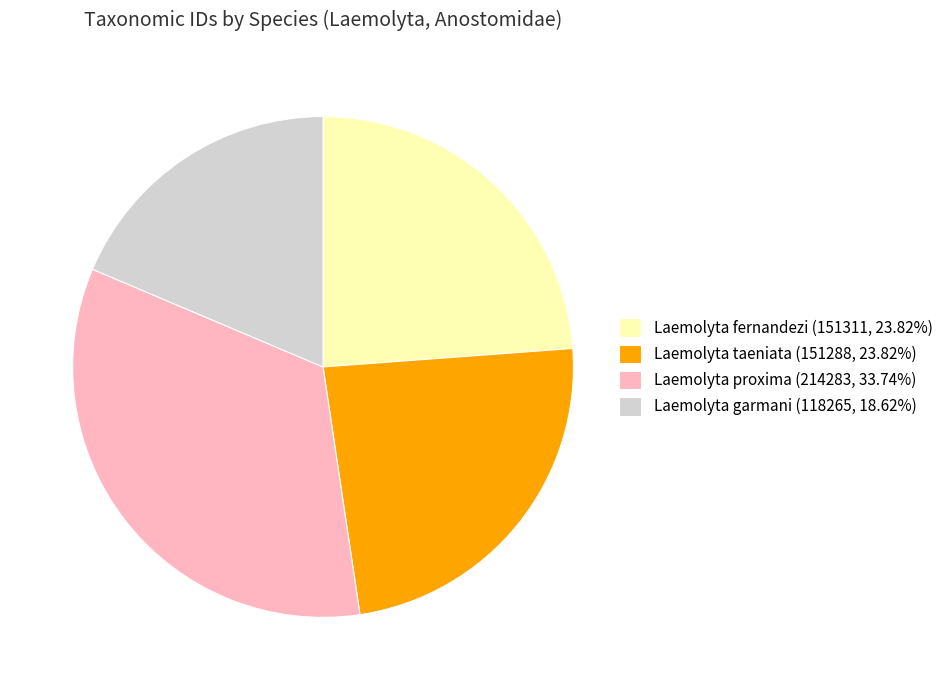

How many slices are in this pie chart?

4